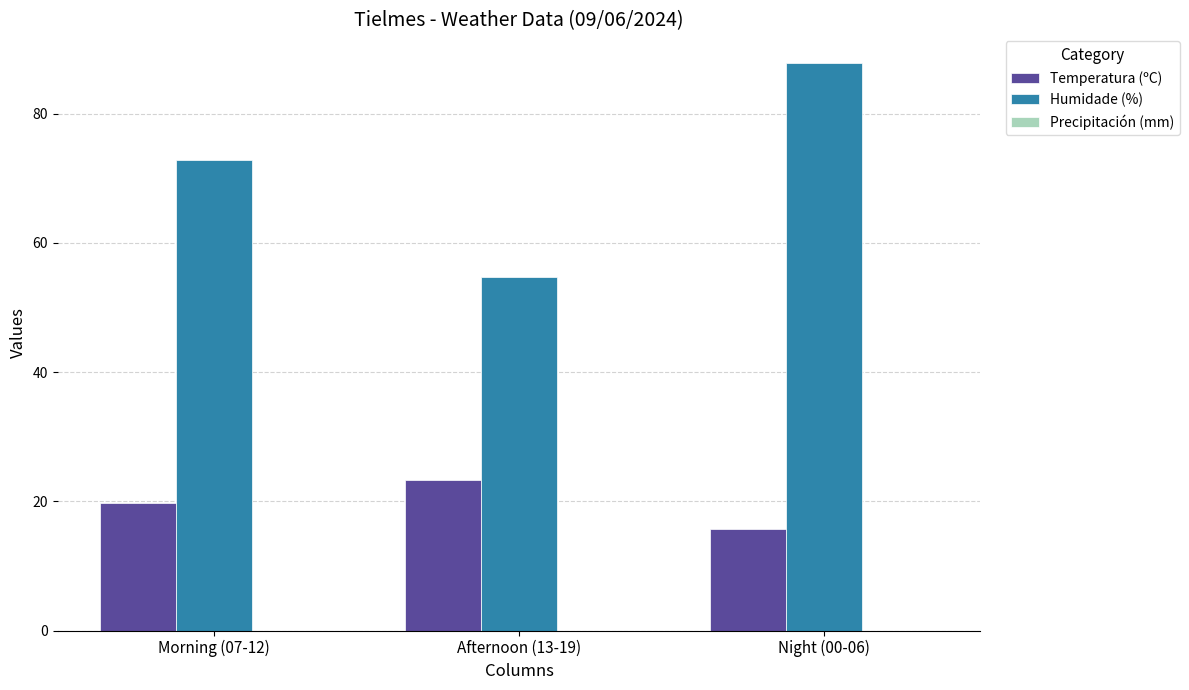

Which series has the widest spread of values?

Humidade (%)